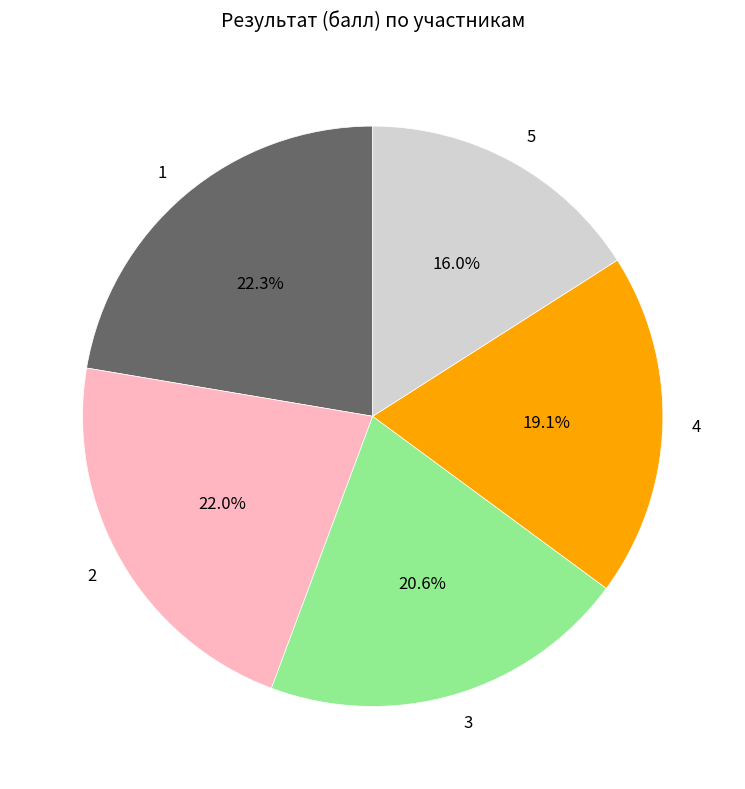

Combined, do 3 and 1 account for over 50%?

No